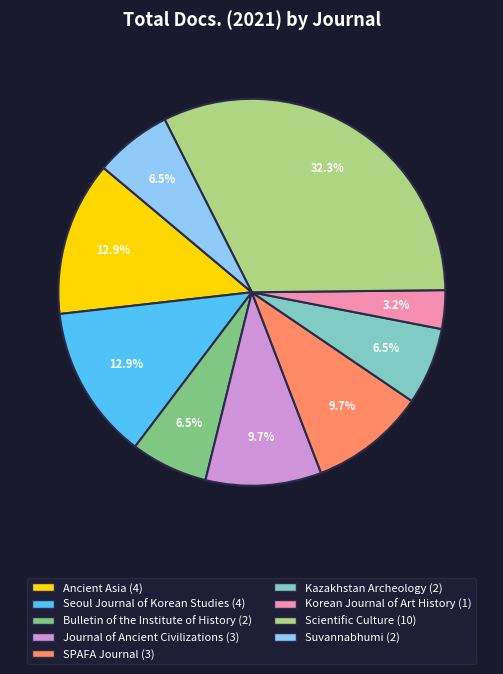

What is the ratio of the value at Scientific Culture to the value at SPAFA Journal?

3.3